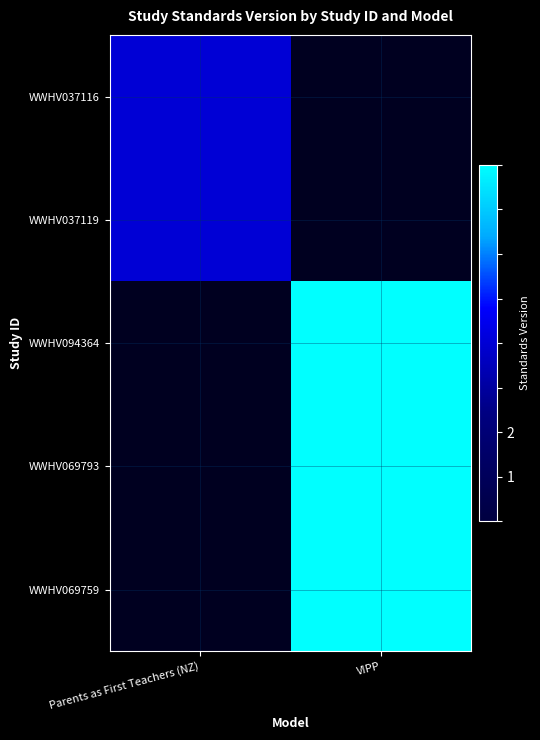

Which series has the largest range (max minus min)?

WWHV094364